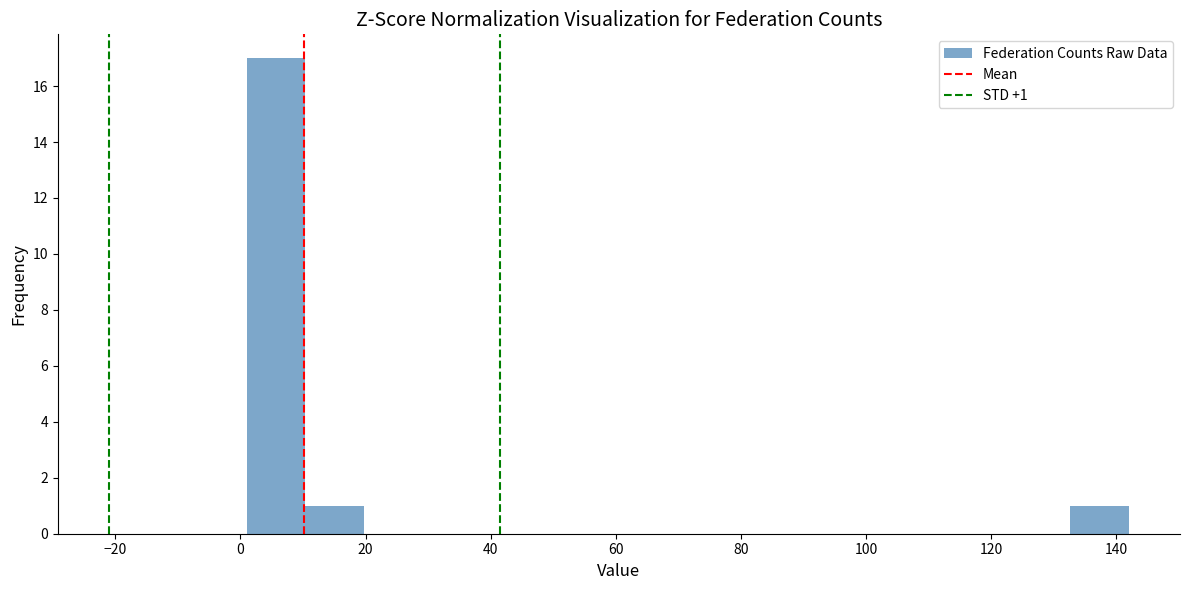

Which range on the x-axis has the tallest bar?

1.0 to 10.4